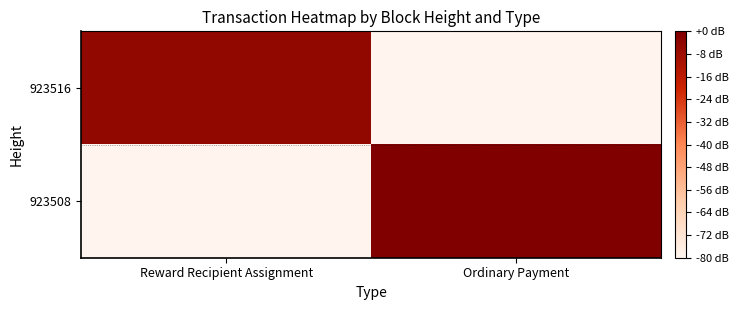

Which label corresponds to the largest value in the chart?

Ordinary Payment